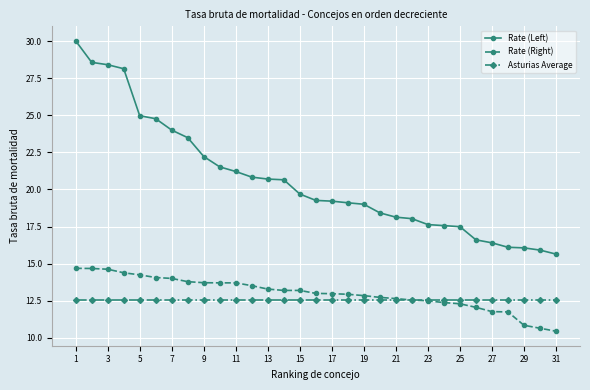

Which series has the largest range (max minus min)?

Rate (Left)